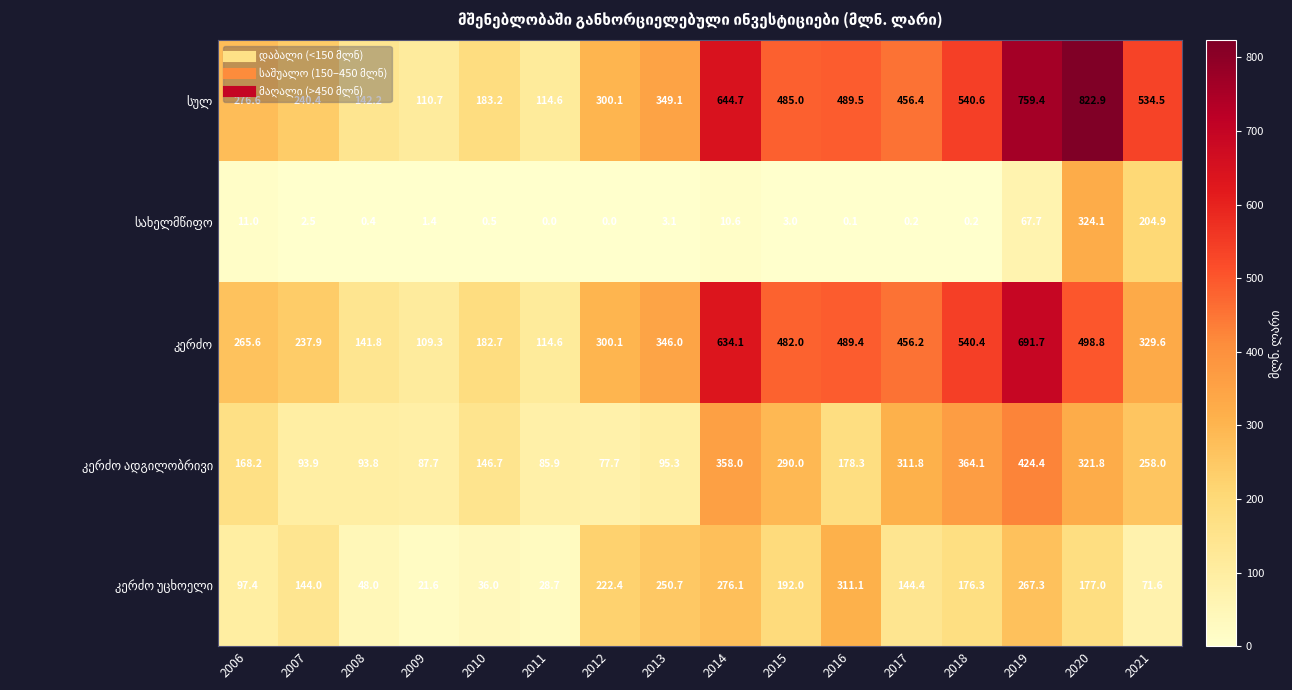

At how many categories does at least one series exceed 435?

8